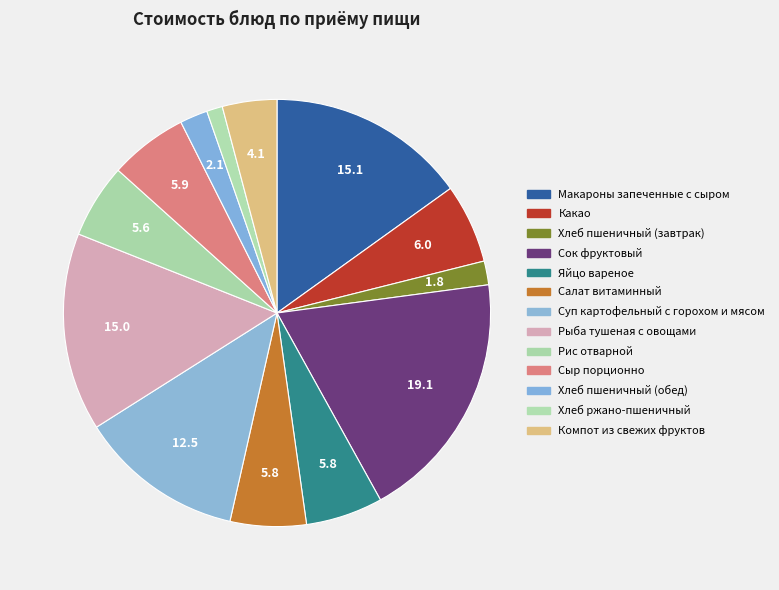

To the nearest percent, what portion does Хлеб пшеничный (завтрак) represent?

2%